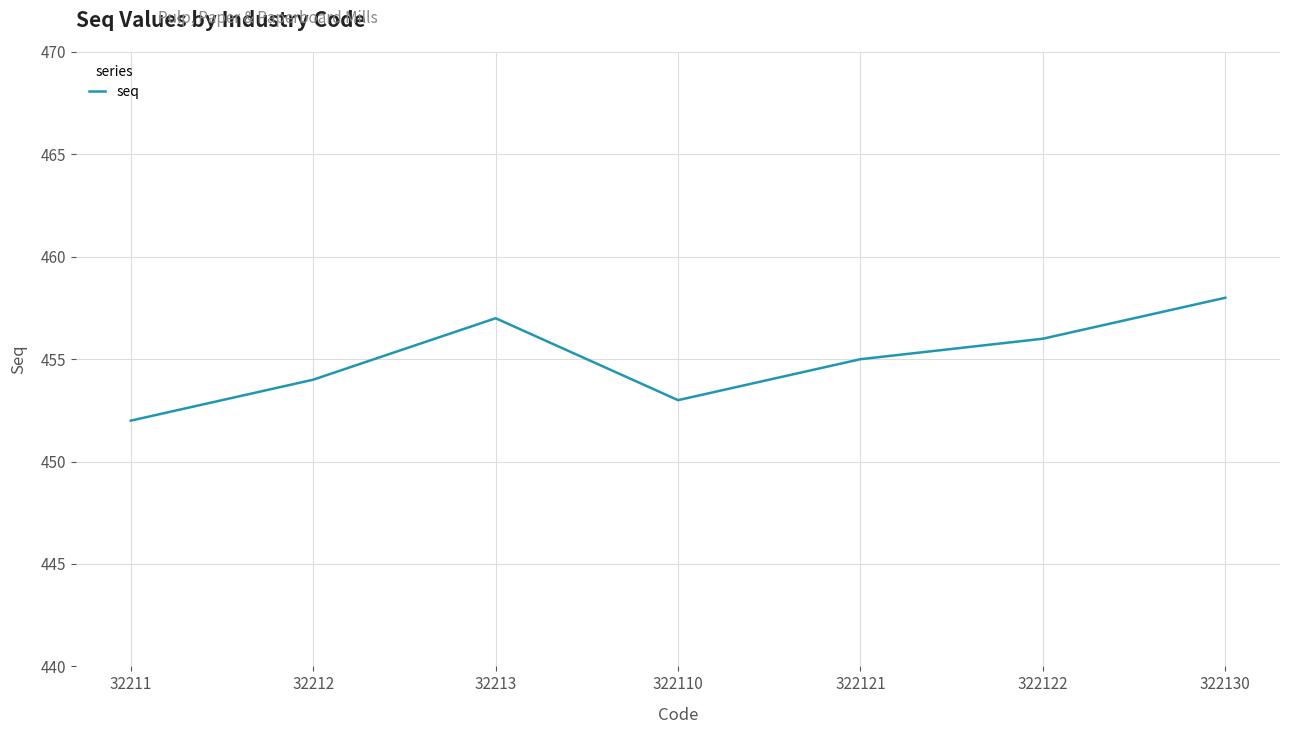

Does the chart display data point markers on the line(s)?

No